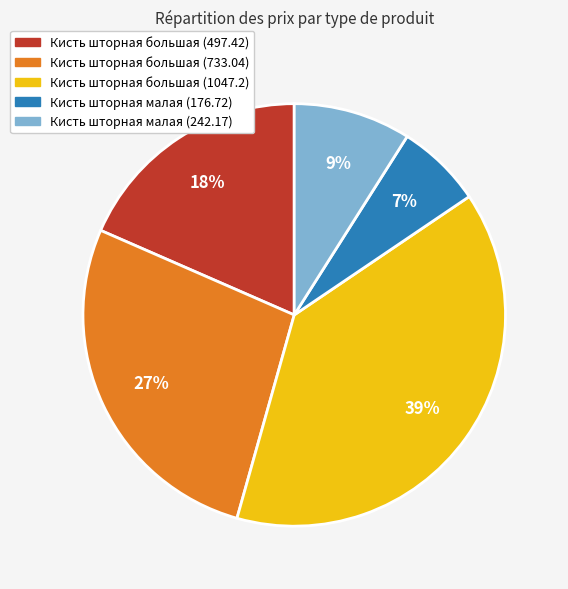

How many segments does this pie chart have?

5